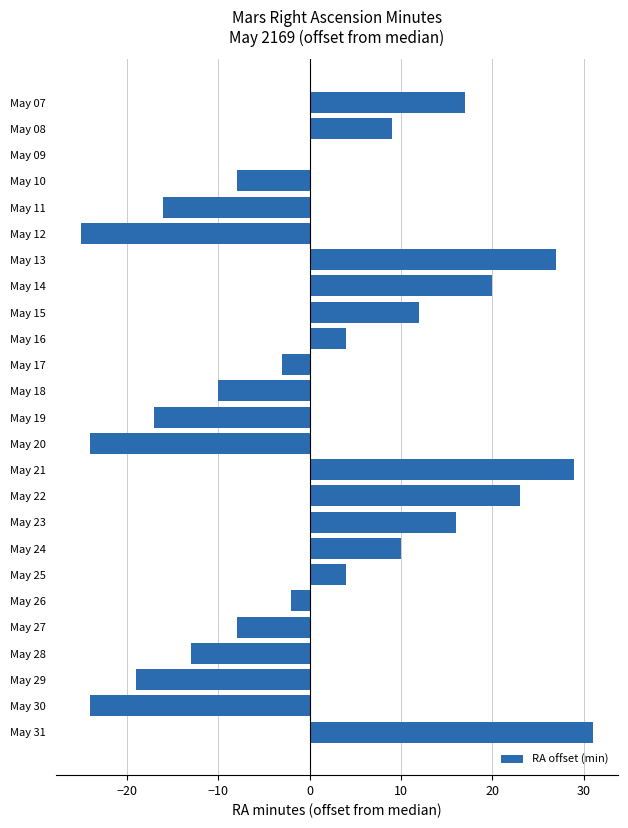

Which has a higher value, May 14 or May 24?

May 14